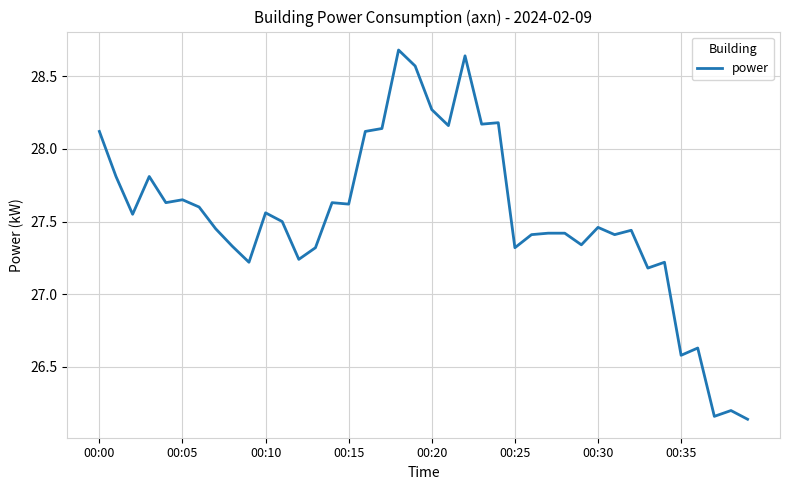

What is the greatest value displayed?

28.7